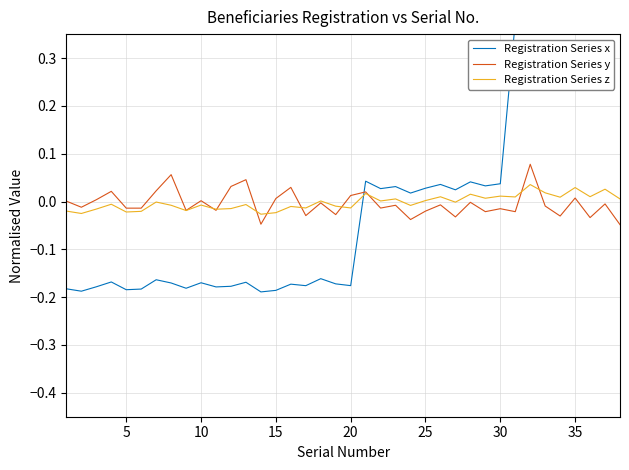

Reading left to right, list all the values displayed in this chart.

Registration Series x: -0.2	-0.2	-0.2	-0.2	-0.2	-0.2	-0.2	-0.2	-0.2	-0.2	-0.2	-0.2	-0.2	-0.2	-0.2	-0.2	-0.2	-0.2	-0.2	-0.2	0.0	0.0	0.0	0.0	0.0	0.0	0.0	0.0	0.0	0.0	0.4	0.4	0.4	0.4	0.4	0.4	0.4	0.4
Registration Series y: 0.0	-0.0	0.0	0.0	-0.0	-0.0	0.0	0.1	-0.0	0.0	-0.0	0.0	0.0	-0.0	0.0	0.0	-0.0	-0.0	-0.0	0.0	0.0	-0.0	-0.0	-0.0	-0.0	-0.0	-0.0	-0.0	-0.0	-0.0	-0.0	0.1	-0.0	-0.0	0.0	-0.0	-0.0	-0.0
Registration Series z: -0.0	-0.0	-0.0	-0.0	-0.0	-0.0	-0.0	-0.0	-0.0	-0.0	-0.0	-0.0	-0.0	-0.0	-0.0	-0.0	-0.0	0.0	-0.0	-0.0	0.0	0.0	0.0	-0.0	0.0	0.0	-0.0	0.0	0.0	0.0	0.0	0.0	0.0	0.0	0.0	0.0	0.0	0.0